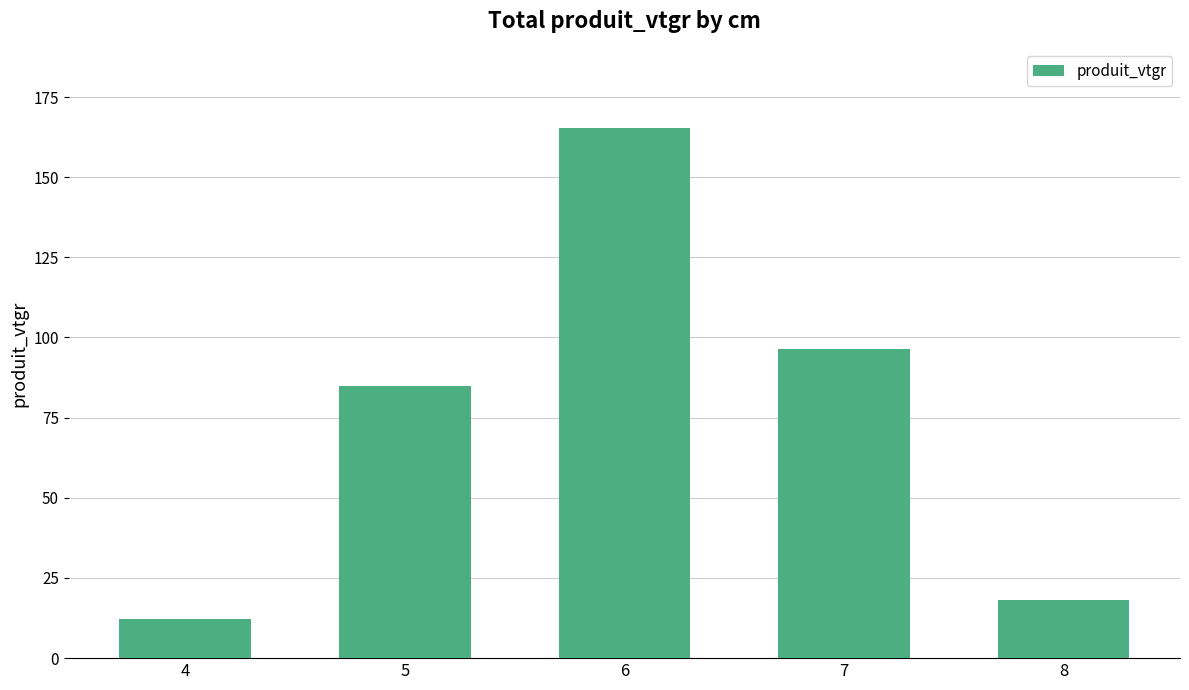

Reading right to left, extract all data points from this chart.

8=18.0	7=96.3	6=165.2	5=84.9	4=12.3